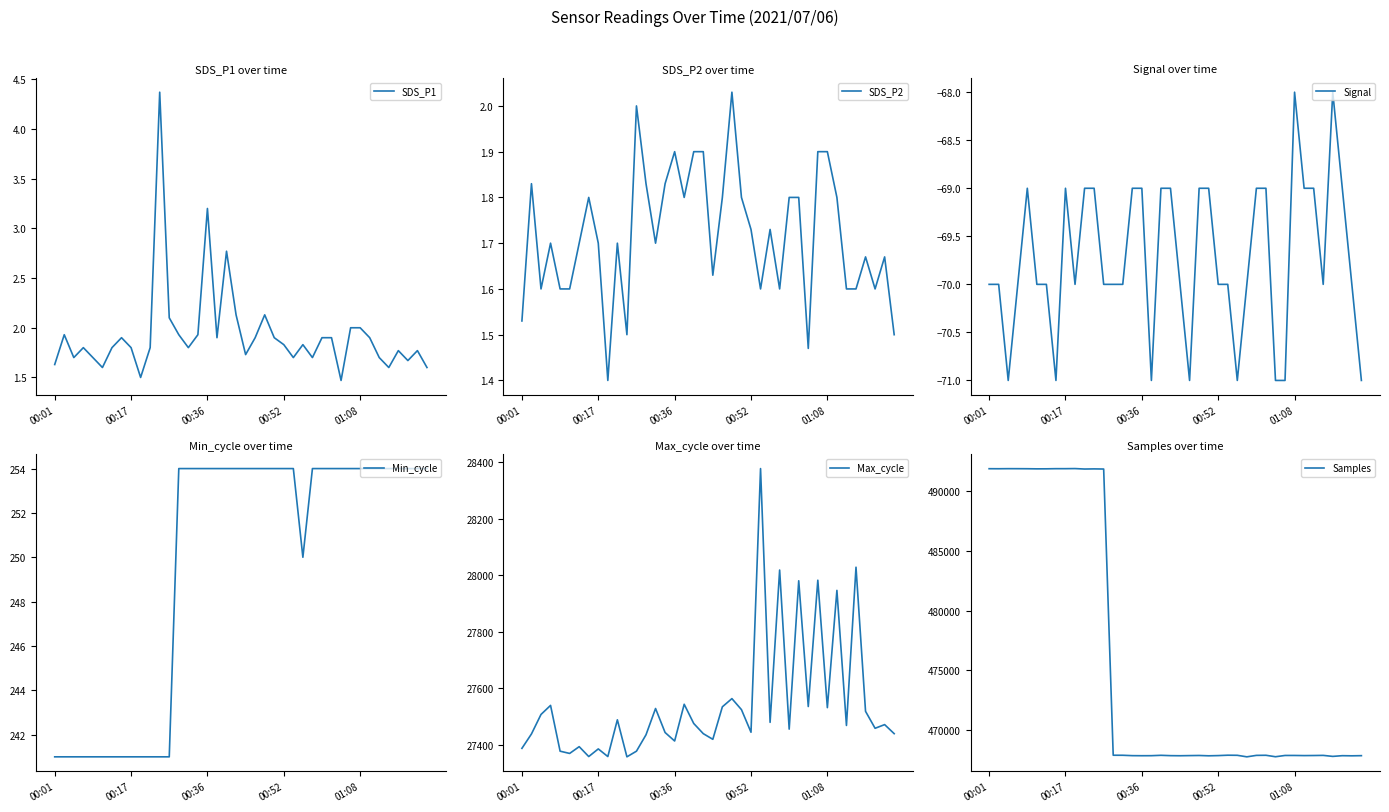

How many data points does each series have?

40